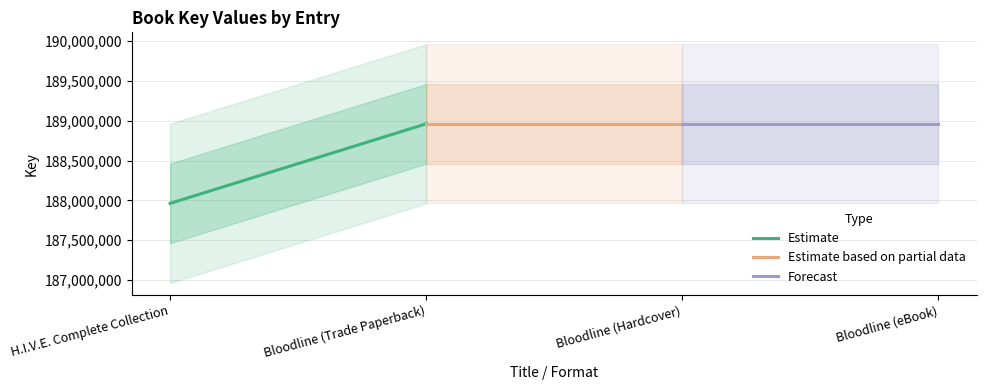

How many lines are shown in the chart?

3